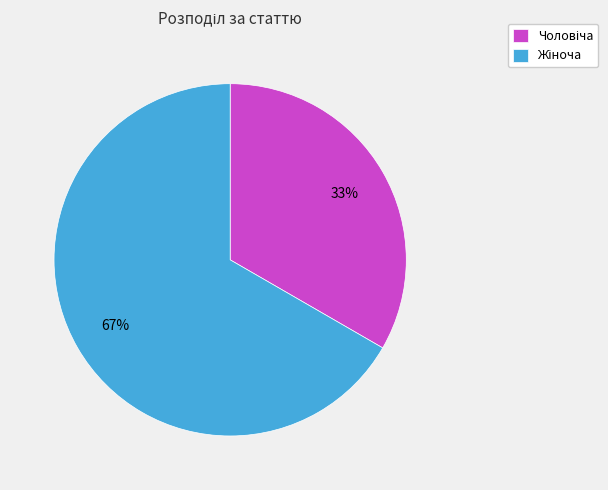

How many slices are in this pie chart?

2